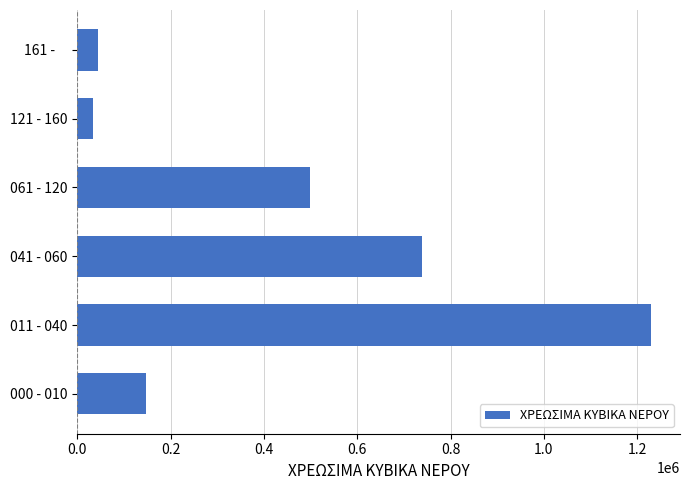

What is the sum of all values?

2694178